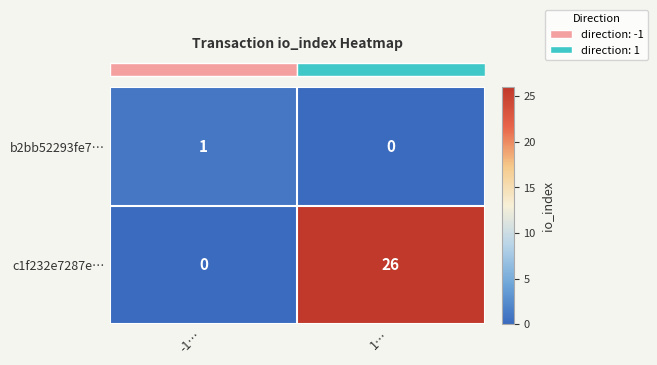

What is the maximum value shown in the chart?

26